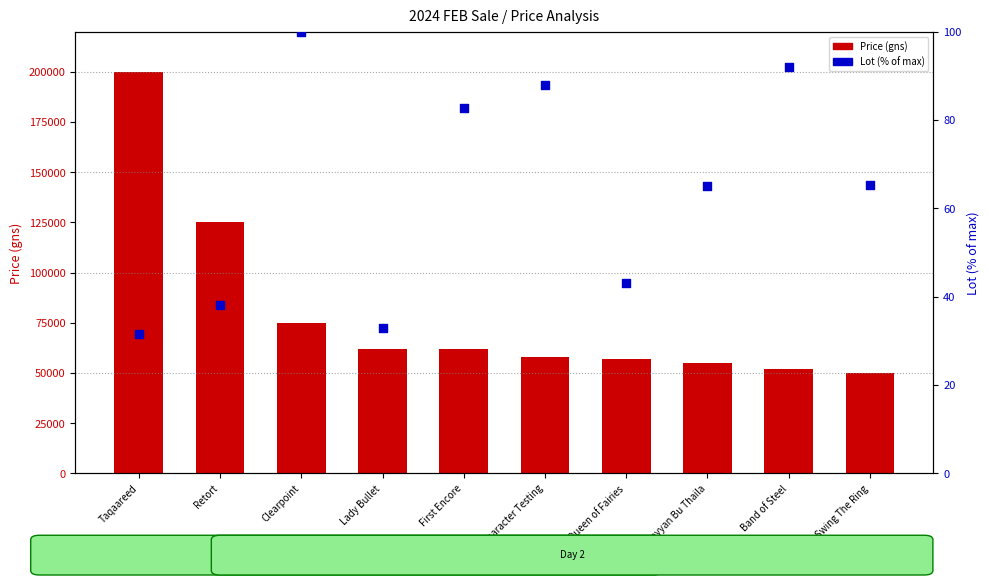

Which series has the largest total across all categories?

Price (gns)